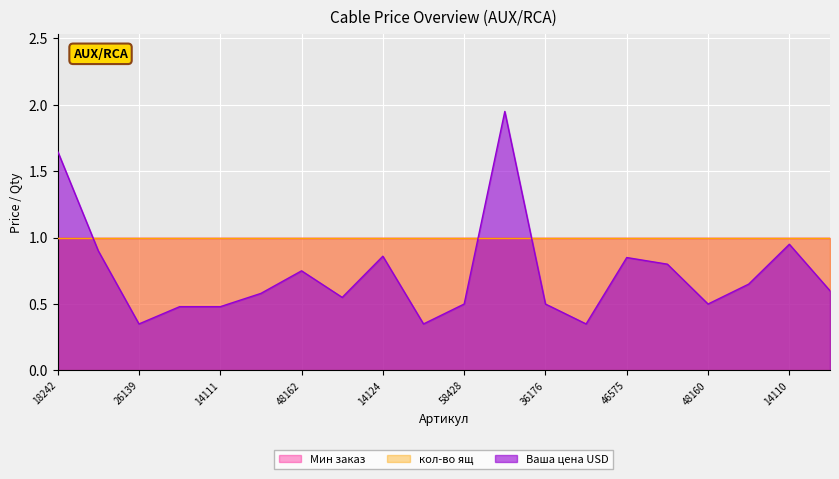

Is the value of Ваша цена USD at 18242 greater than the value of кол-во ящ at 14106?

Yes